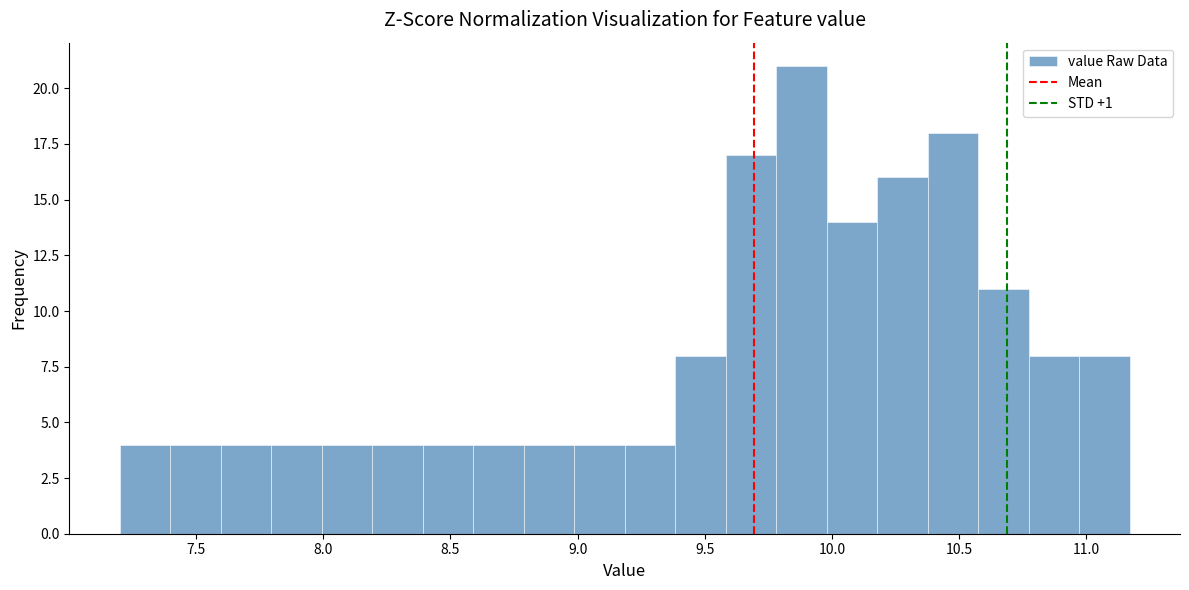

Around what value on the x-axis is the tallest bar? Give the approximate position of its centre, as read against the axis.

9.90